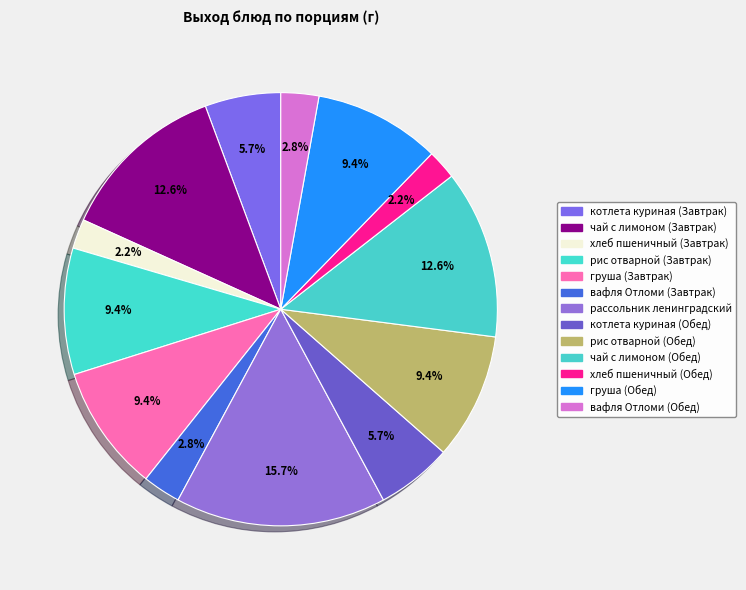

How many slices are in this pie chart?

13